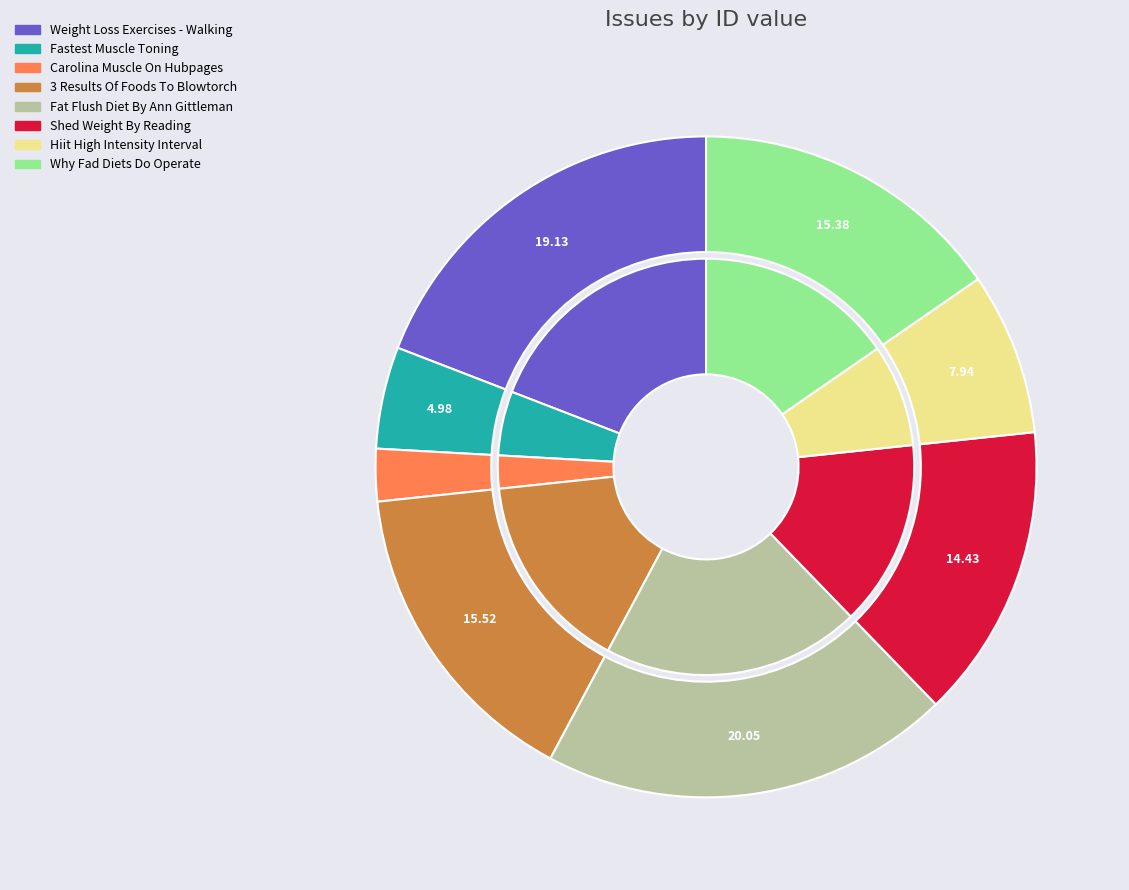

Which category has the smallest portion of the pie?

Carolina Muscle On Hubpages